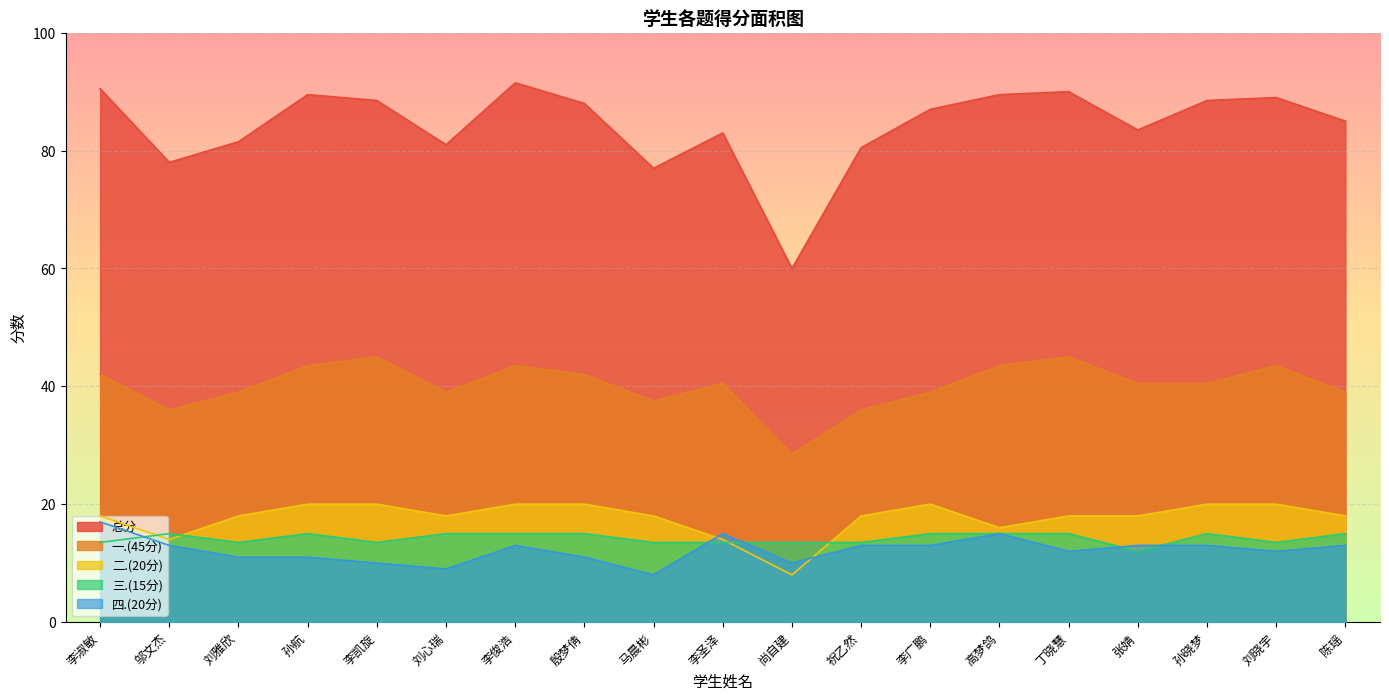

Rank the series by their maximum value, from lowest to highest.

三.(15分), 四.(20分), 二.(20分), 一.(45分), 总分